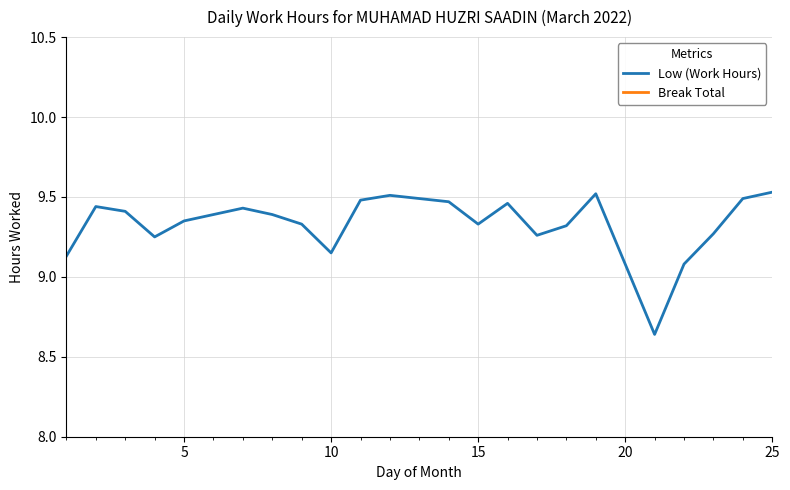

Rank the series by their maximum value, from lowest to highest.

Break Total, Low (Work Hours)